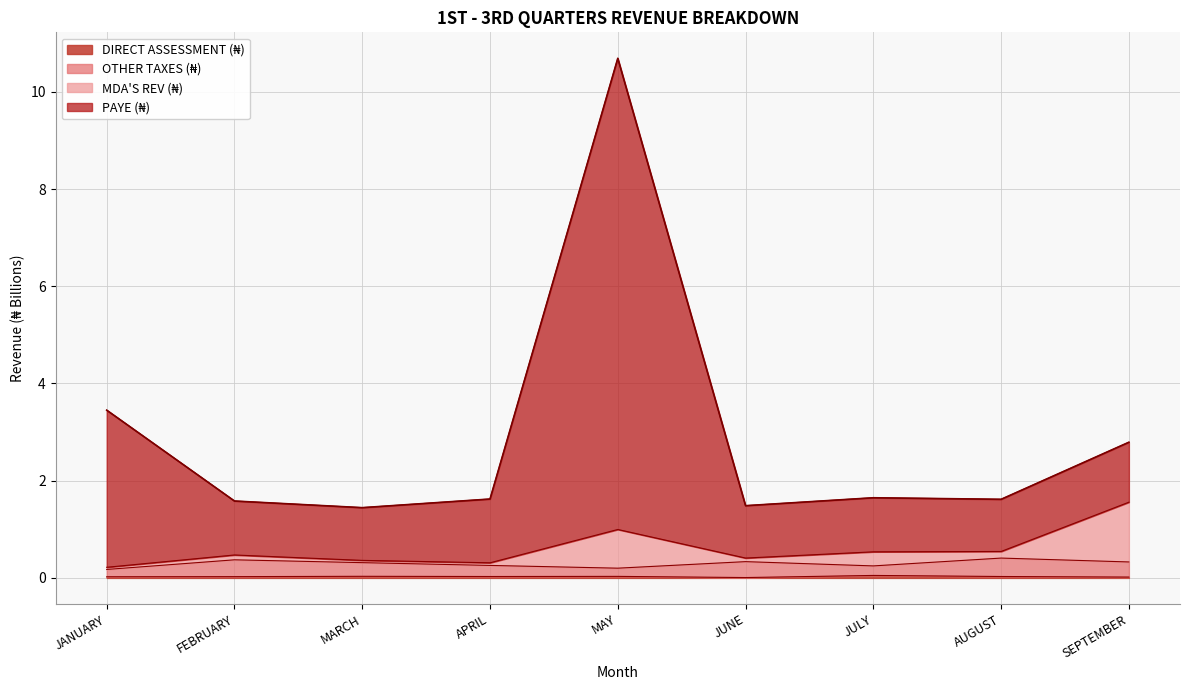

True or false: PAYE (₦) and OTHER TAXES (₦) cross at least once.

False